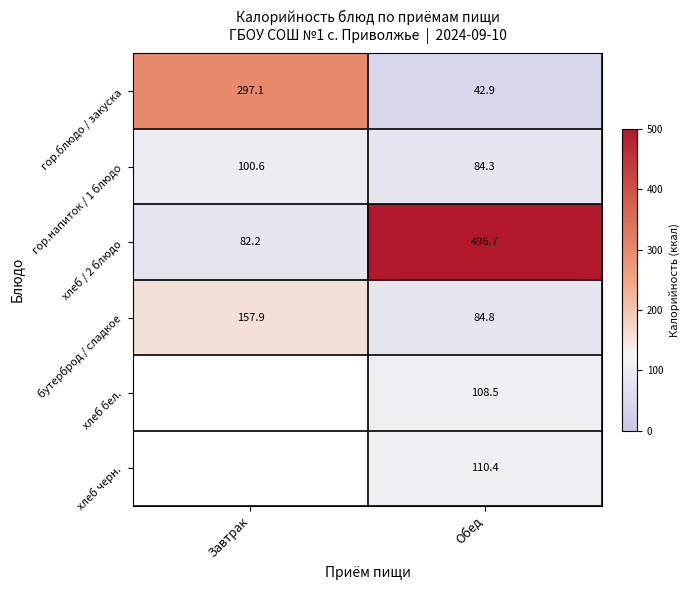

How many values in the хлеб / 2 блюдо series are below 496?

1